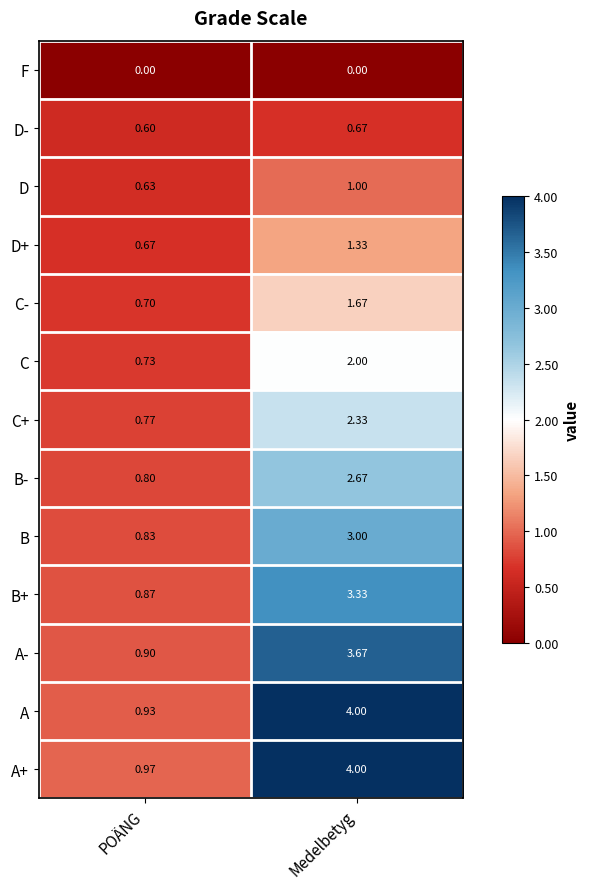

Which series has the largest total across all categories?

A+